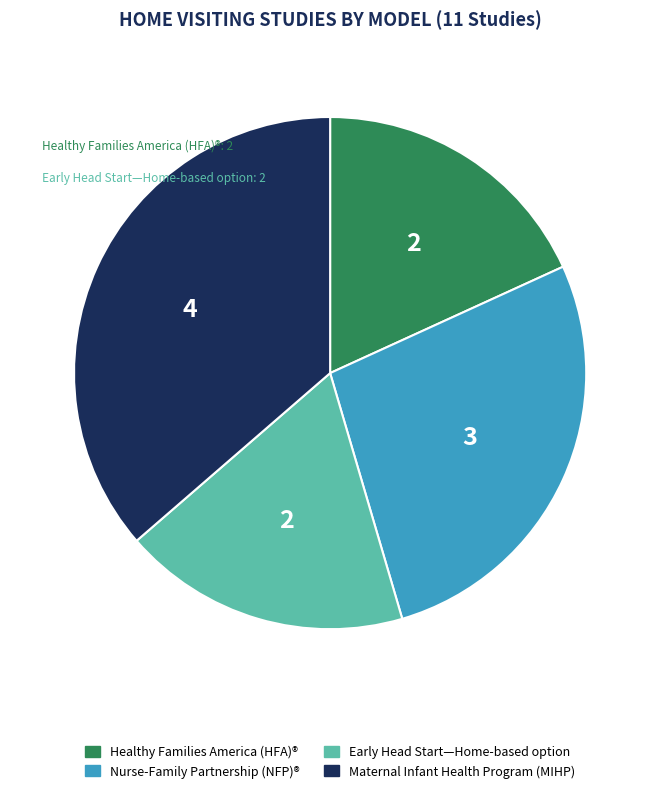

Is there any slice that represents more than half of the pie?

No